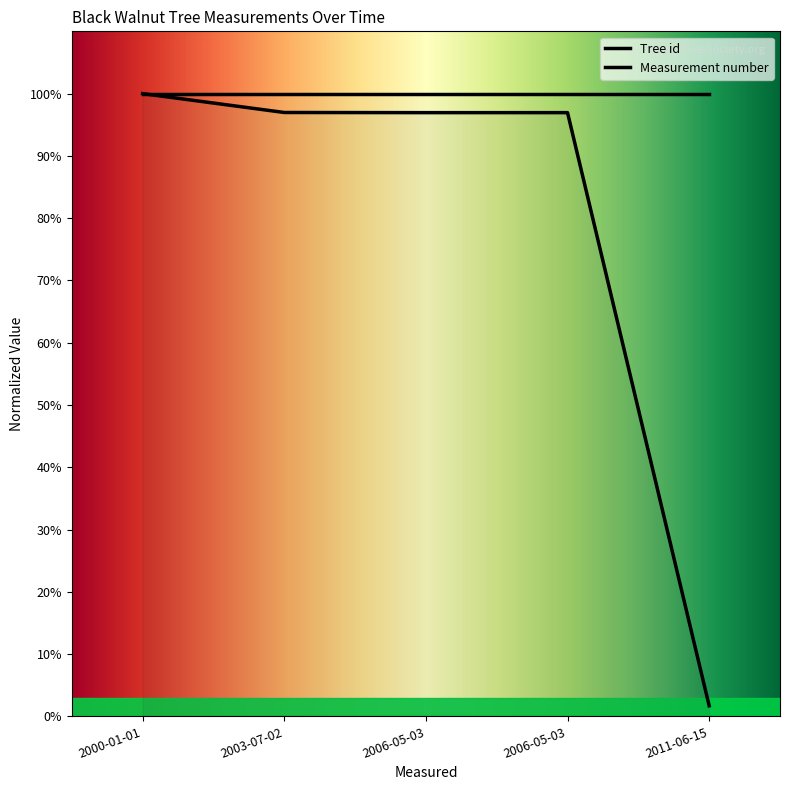

True or false: the data shows 153.4 at 2003-07-02.

False